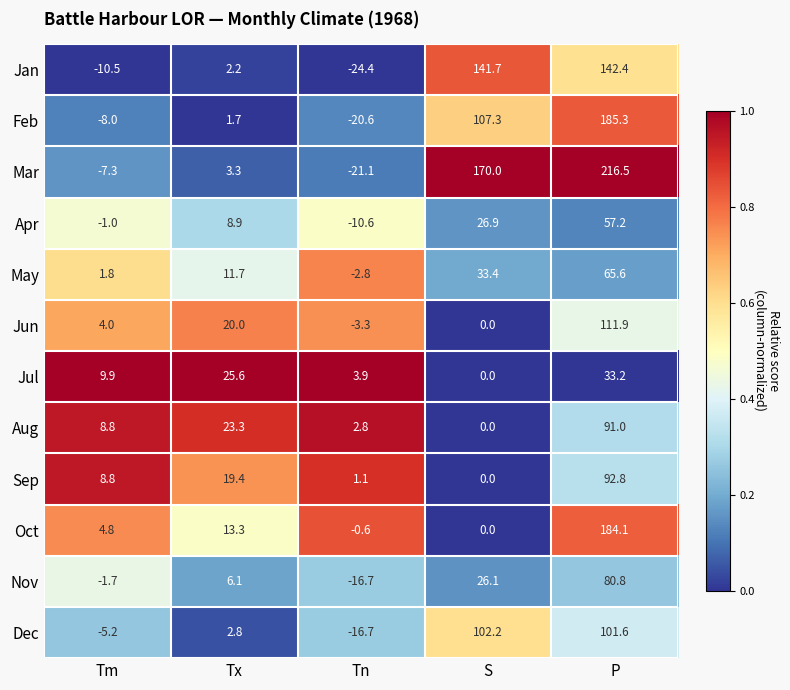

Count the number of data series in this chart.

12